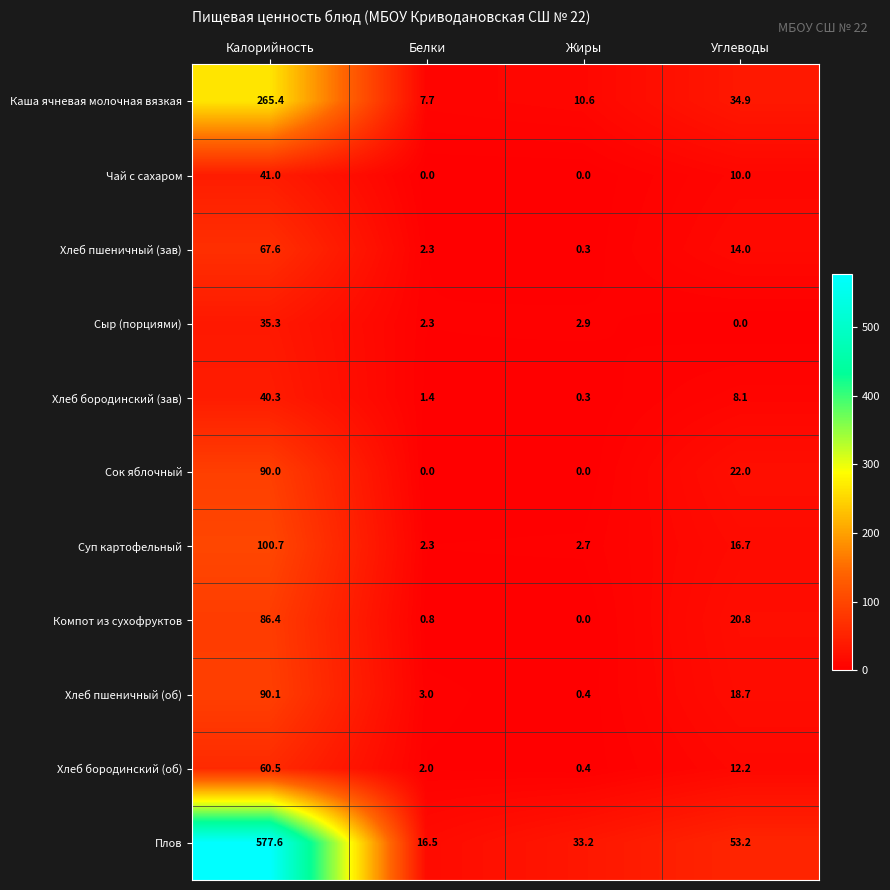

Rank the categories by Компот из сухофруктов value from highest to lowest.

Калорийность, Углеводы, Белки, Жиры